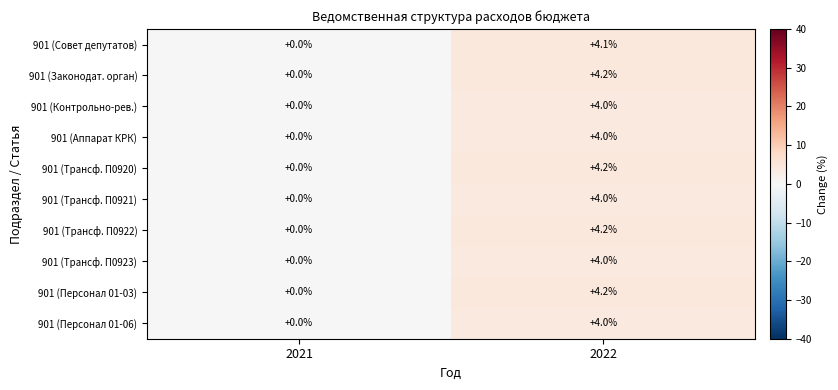

How many data points in 901 (Трансф. П0923) are less than 4?

1